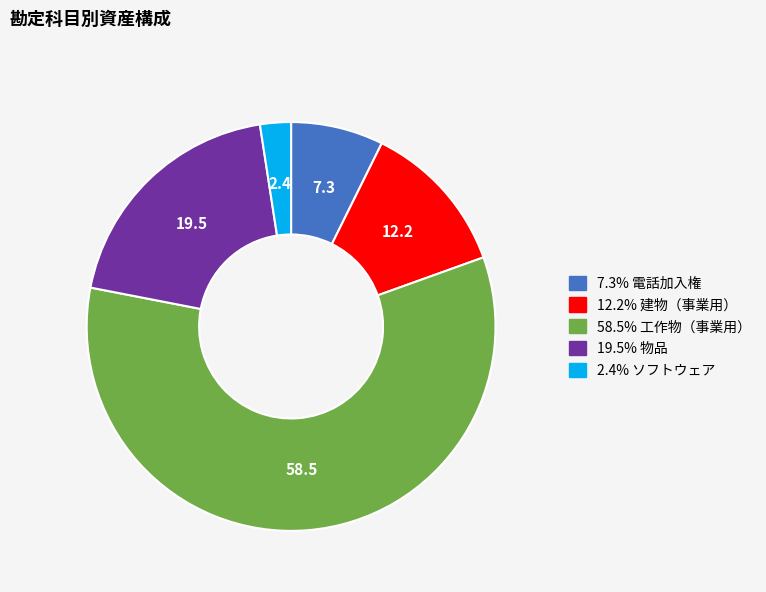

How many slices are in this pie chart?

5